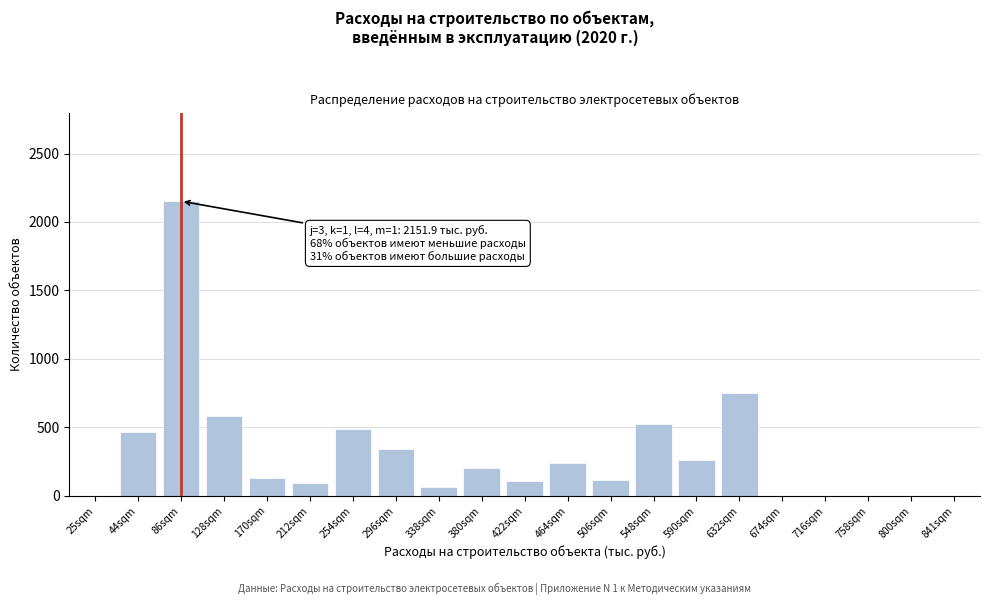

Which category has the highest value across all series?

86sqm